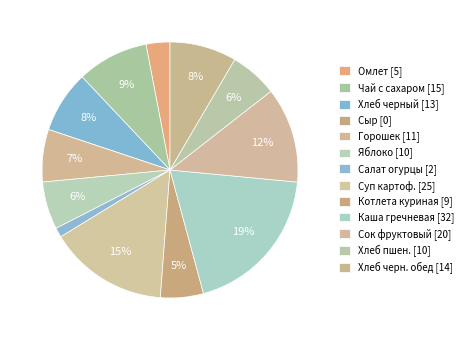

What is the largest slice in the pie chart?

Каша гречневая рассыпчатая с маслом